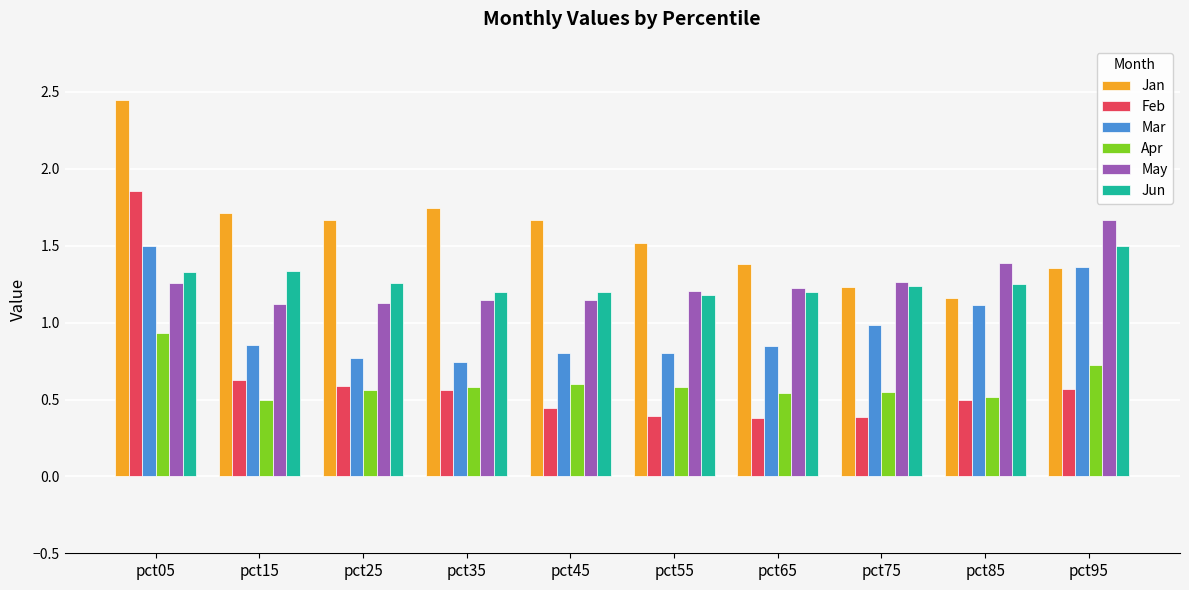

What is the difference between the maximum and second lowest values in the Jun series?

0.3